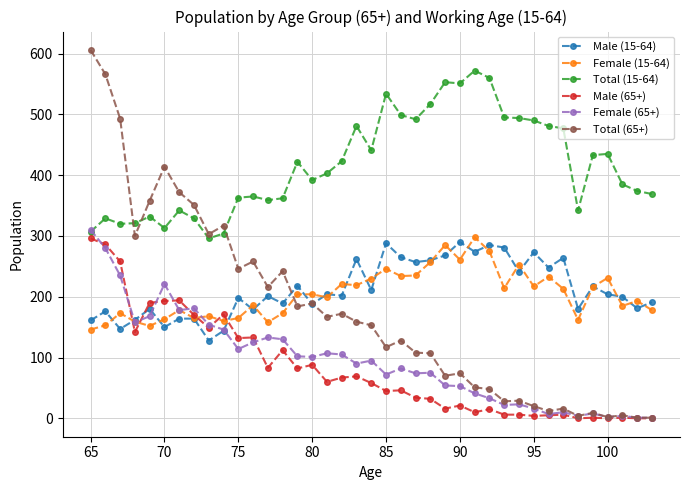

Which series has the largest total across all categories?

Total (15-64)